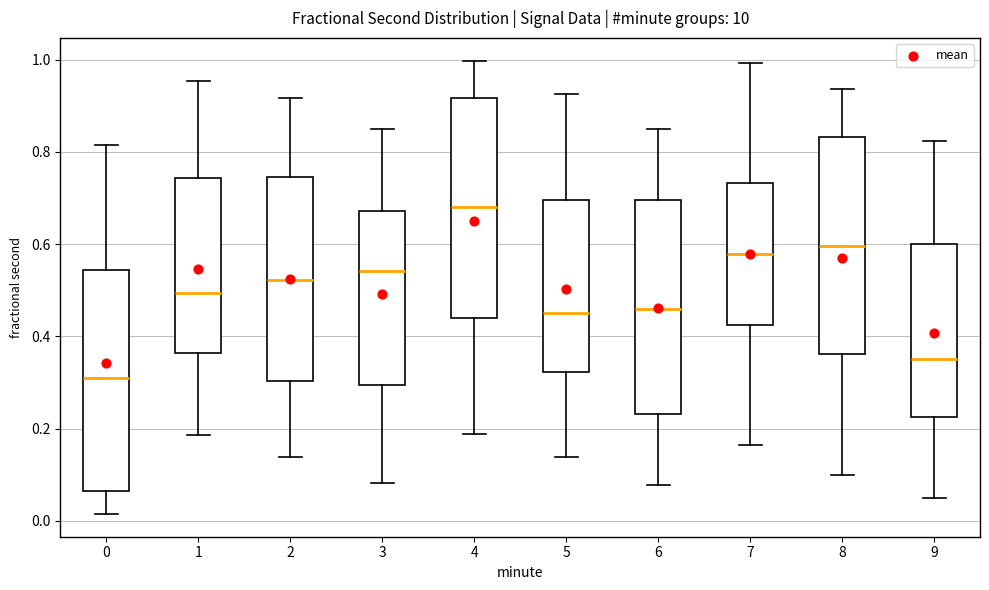

Reading left to right, transcribe this box plot: for each box, give where its median line is, the range the box spans, and where its two whiskers end, as read against the y-axis. The values are not printed on the chart, so give them approximately, as read against the axis.

0: median 0.30, box 0.06 to 0.54, whiskers 0.02 to 0.82
1: median 0.50, box 0.36 to 0.74, whiskers 0.18 to 0.96
2: median 0.52, box 0.30 to 0.74, whiskers 0.14 to 0.92
3: median 0.54, box 0.30 to 0.68, whiskers 0.08 to 0.86
4: median 0.68, box 0.44 to 0.92, whiskers 0.18 to 1.00
5: median 0.44, box 0.32 to 0.70, whiskers 0.14 to 0.92
6: median 0.46, box 0.24 to 0.70, whiskers 0.08 to 0.84
7: median 0.58, box 0.42 to 0.74, whiskers 0.16 to 1.00
8: median 0.60, box 0.36 to 0.84, whiskers 0.10 to 0.94
9: median 0.36, box 0.22 to 0.60, whiskers 0.04 to 0.82